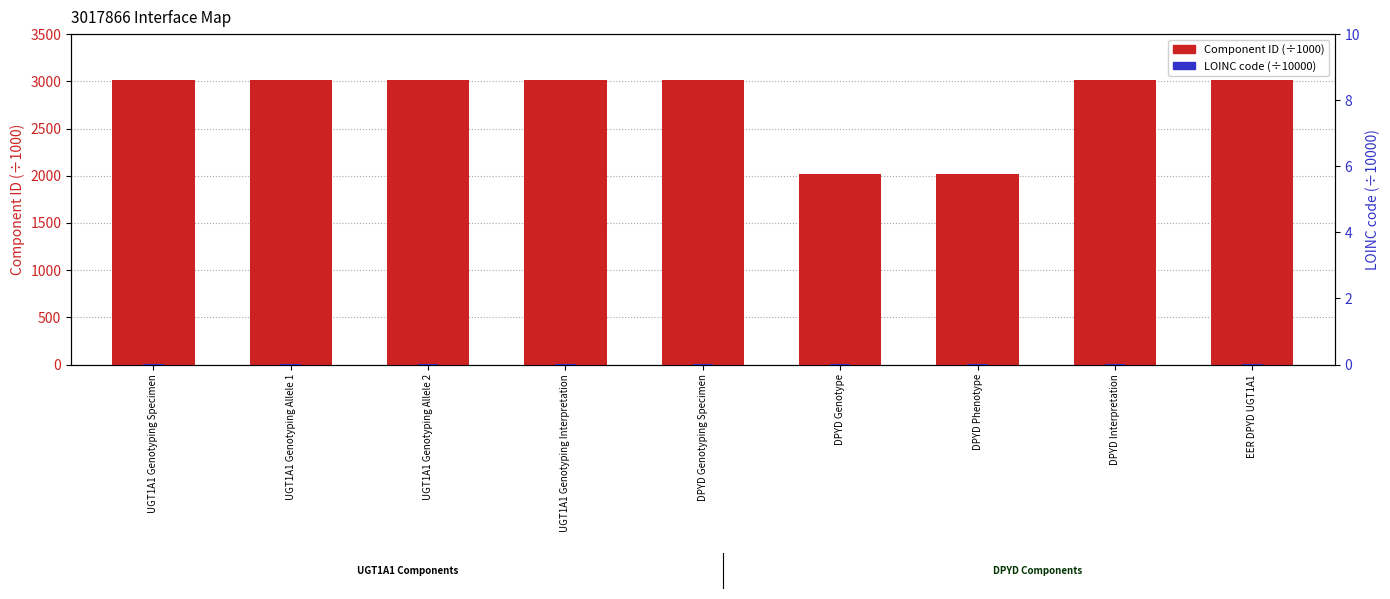

At which label does LOINC code (÷10000) first exceed 5?

UGT1A1 Genotyping Specimen